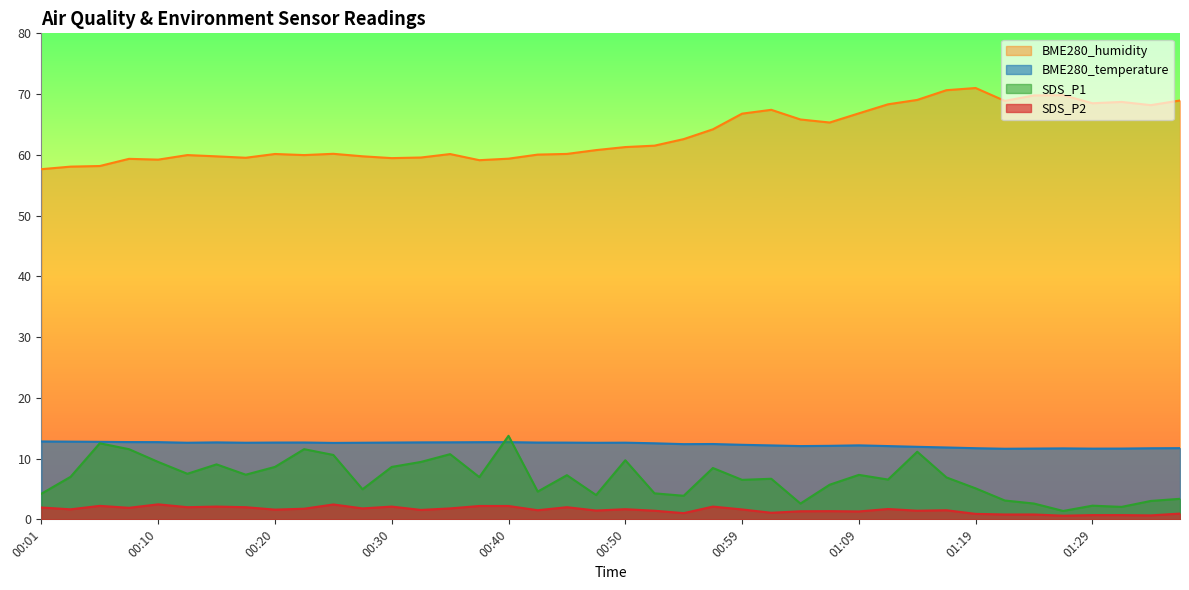

What is the difference between the second highest and second lowest values in the SDS_P1 series?

10.5